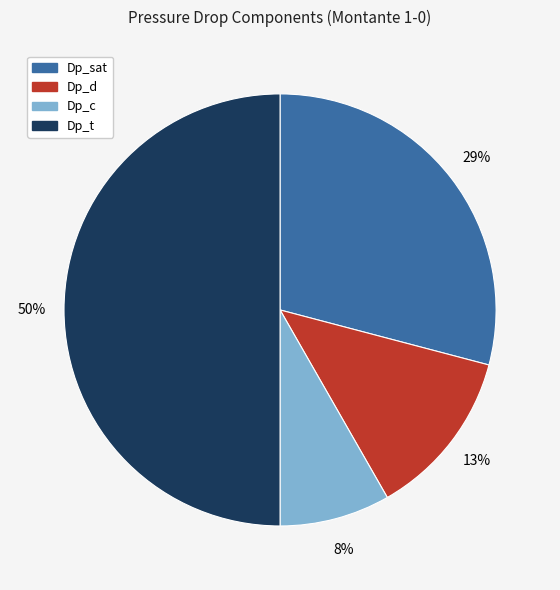

To the nearest percent, what percentage of the pie is Dp_sat?

29%